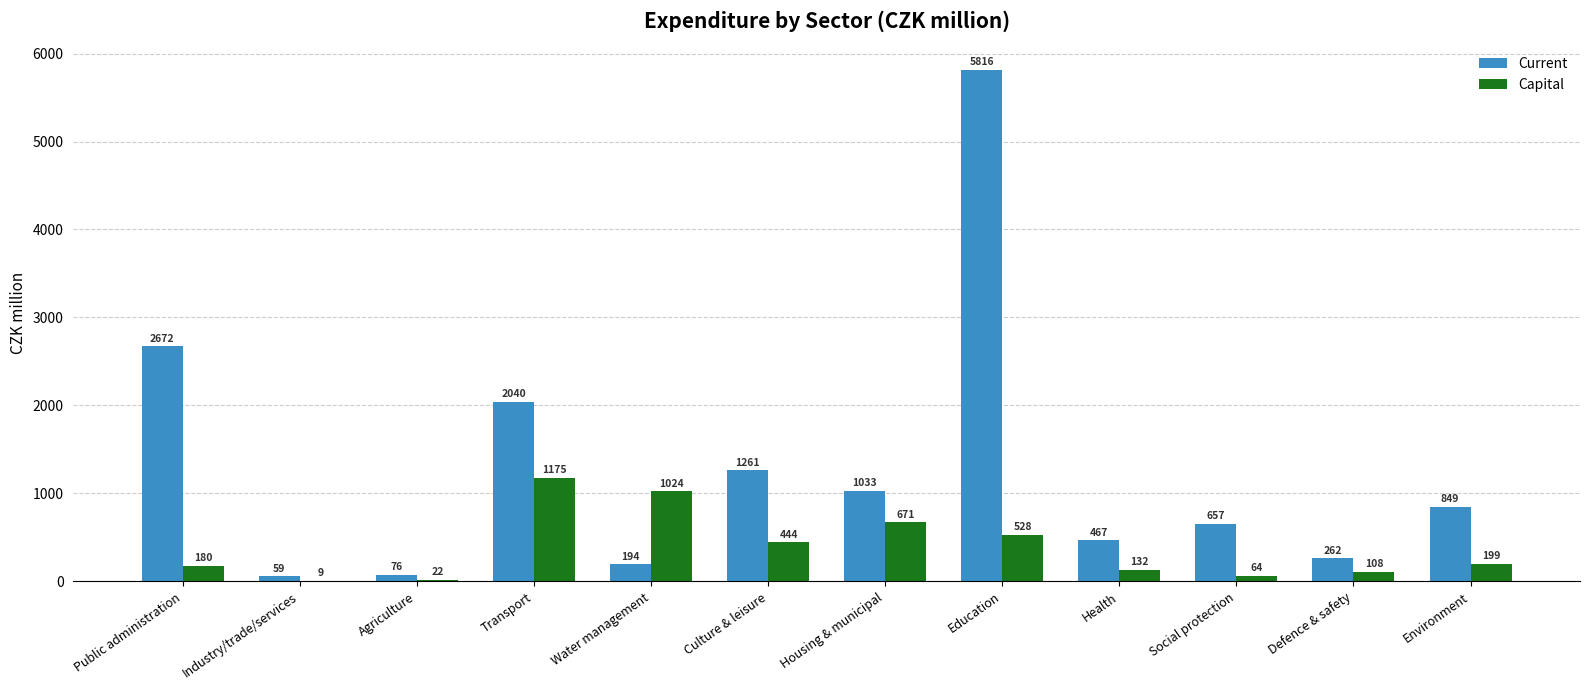

Which series has the widest spread of values?

Current